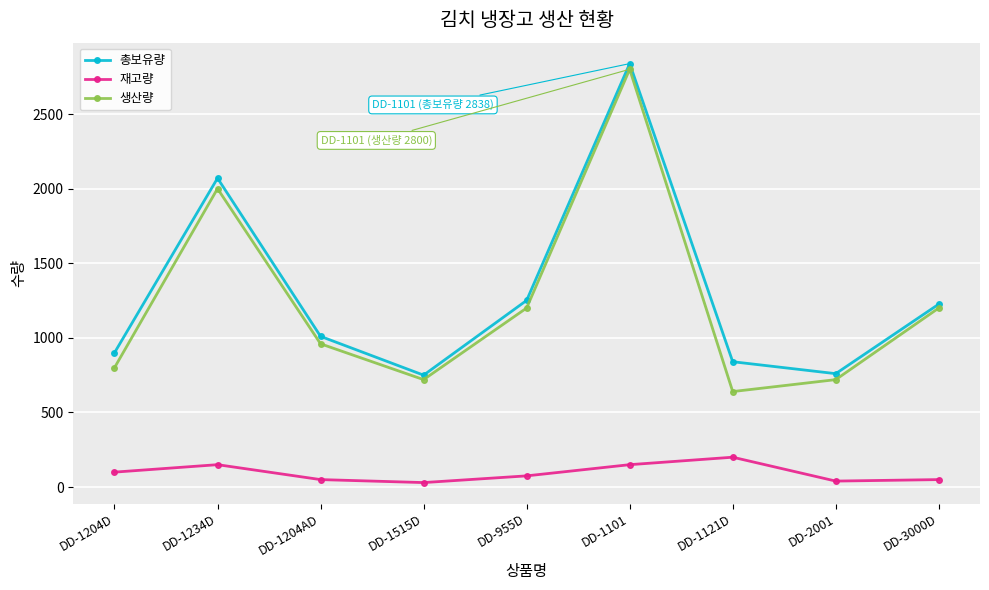

The value of 생산량 at DD-955D is 1200. True or false?

True